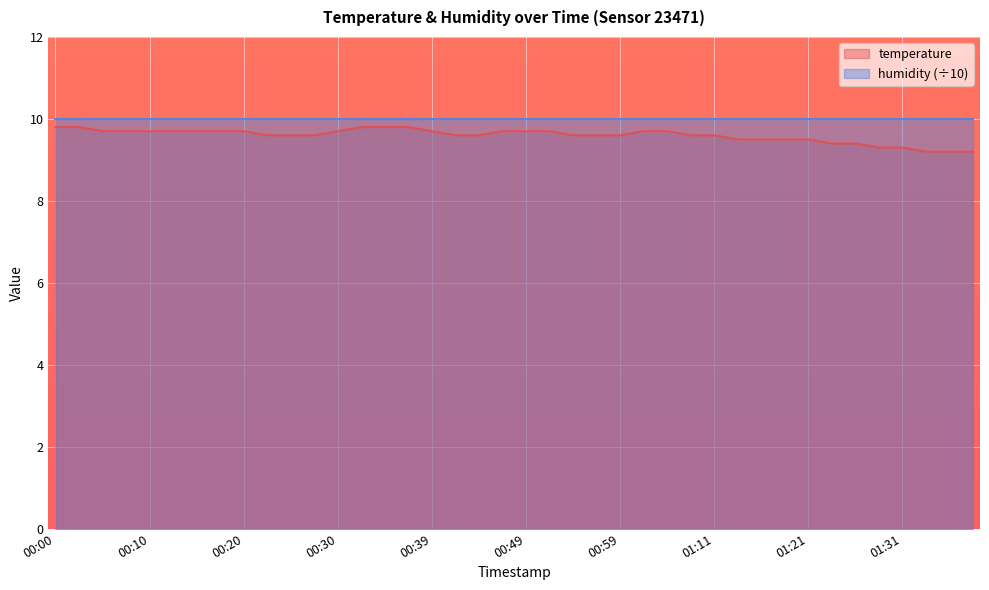

What is the difference between the maximum and minimum values?

0.6